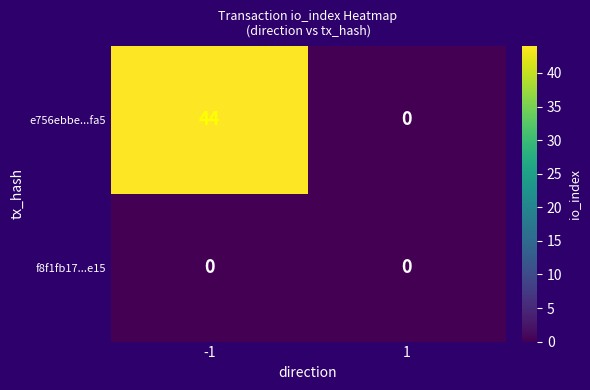

At which category is the sum across all series the highest?

-1